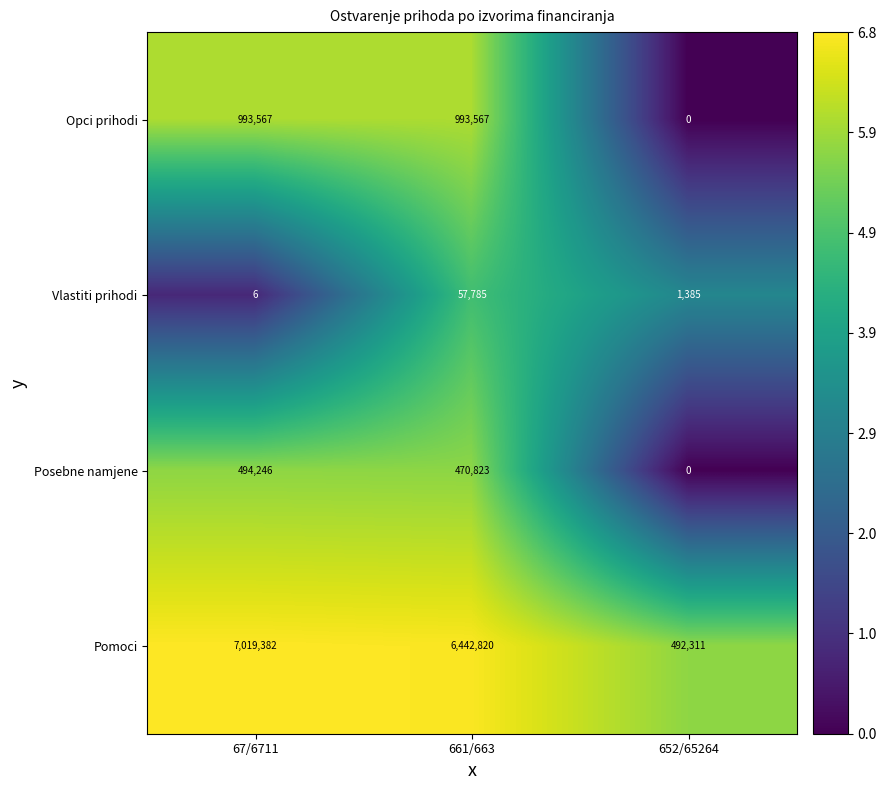

The Opci prihodi series shows 993567 at 661/663. True or false?

True